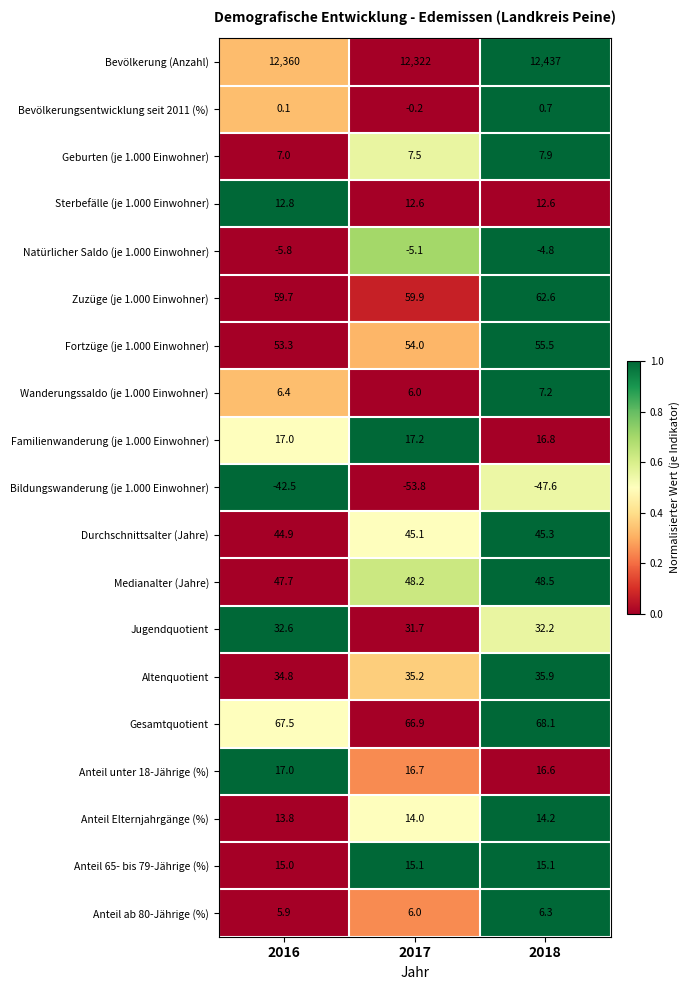

Rank the series by their maximum value, from lowest to highest.

Bildungswanderung (je 1.000 Einwohner), Natürlicher Saldo (je 1.000 Einwohner), Bevölkerungsentwicklung seit 2011 (%), Anteil ab 80-Jährige (%), Wanderungssaldo (je 1.000 Einwohner), Geburten (je 1.000 Einwohner), Sterbefälle (je 1.000 Einwohner), Anteil Elternjahrgänge (%), Anteil 65- bis 79-Jährige (%), Anteil unter 18-Jährige (%), Familienwanderung (je 1.000 Einwohner), Jugendquotient, Altenquotient, Durchschnittsalter (Jahre), Medianalter (Jahre), Fortzüge (je 1.000 Einwohner), Zuzüge (je 1.000 Einwohner), Gesamtquotient, Bevölkerung (Anzahl)